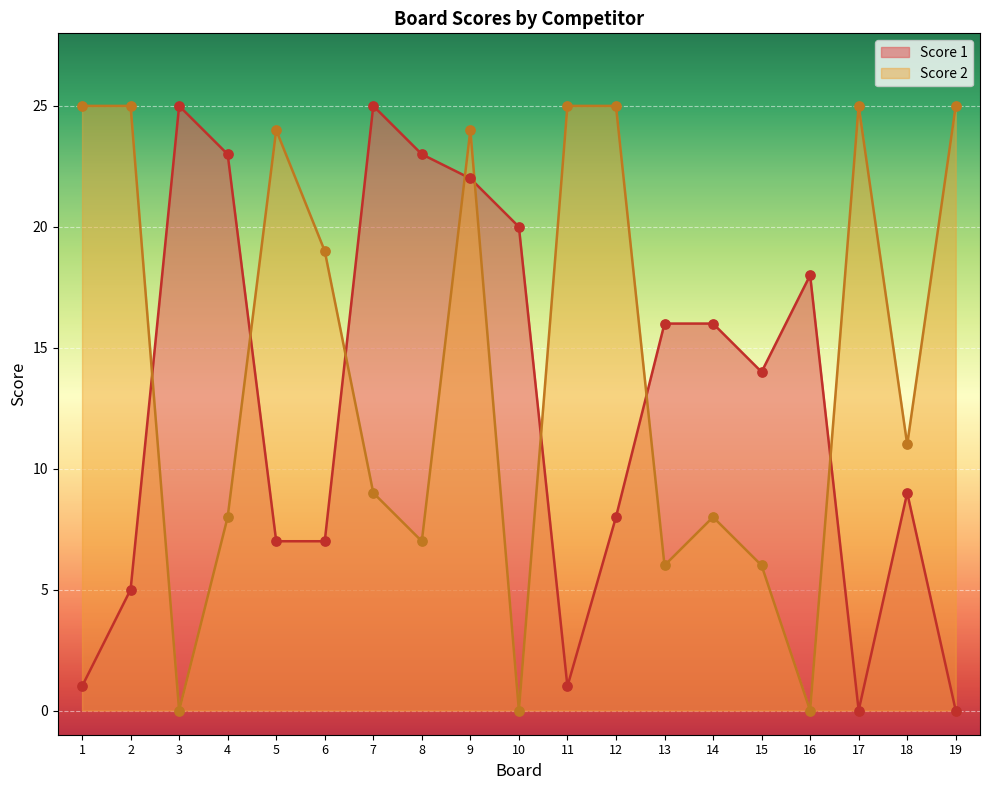

Which series contains the highest Y value?

Score 1